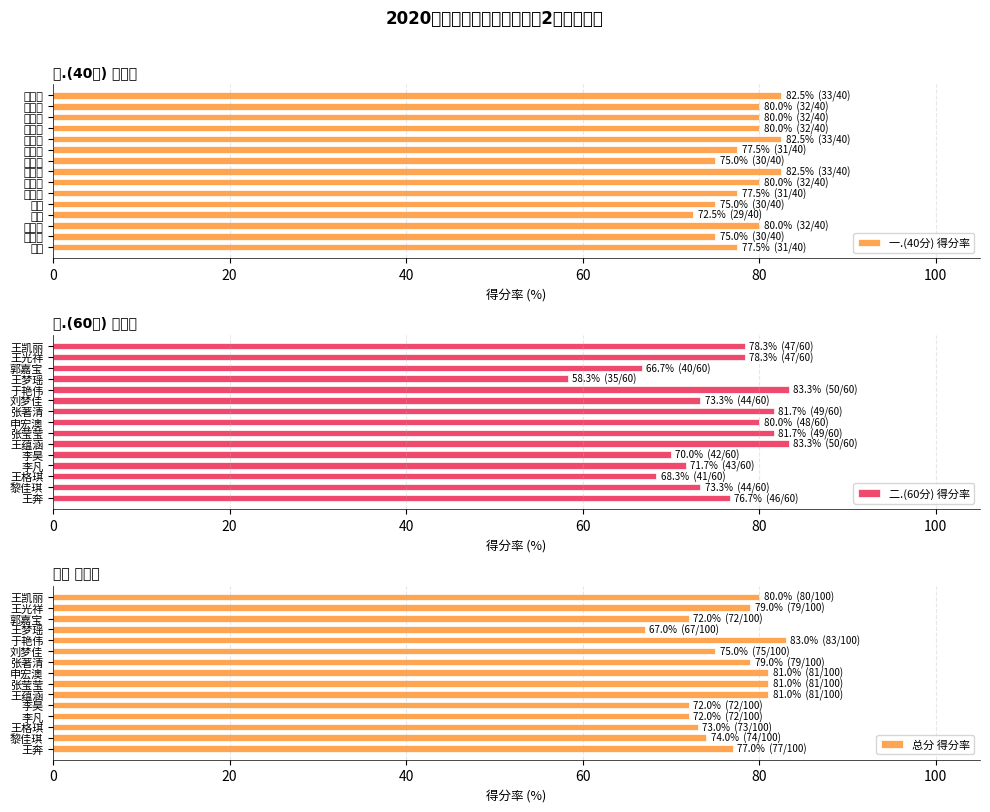

Which category has the lowest value in the 一.(40分) 得分率 series?

李凡